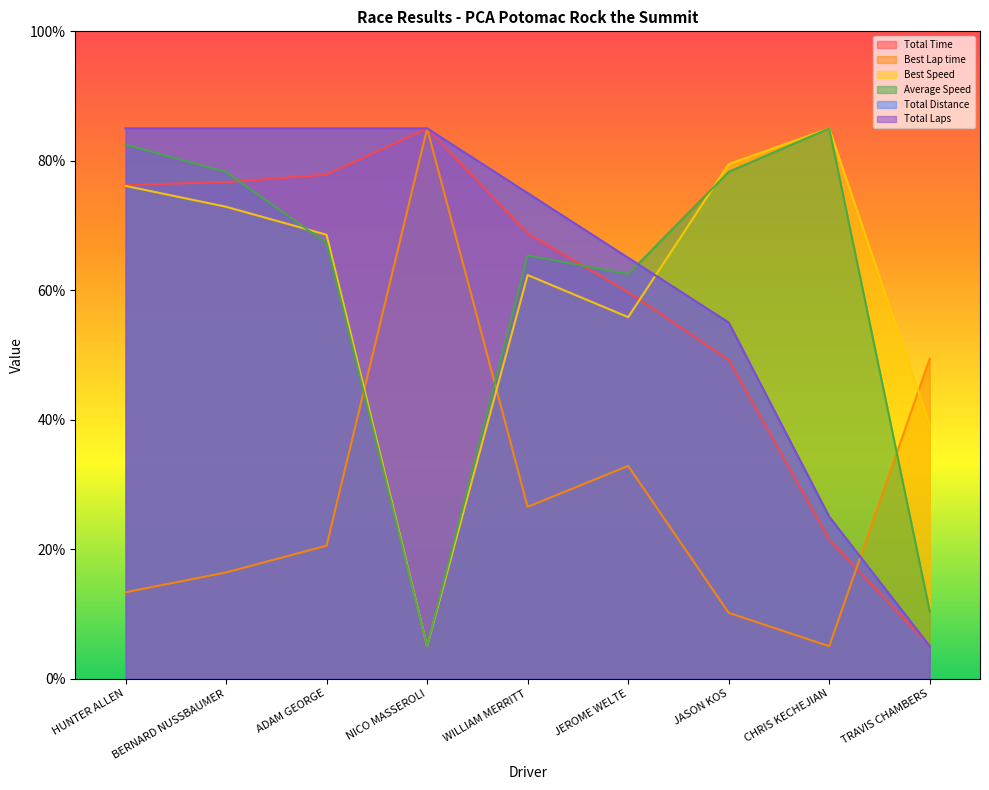

How many series are shown in this chart?

6